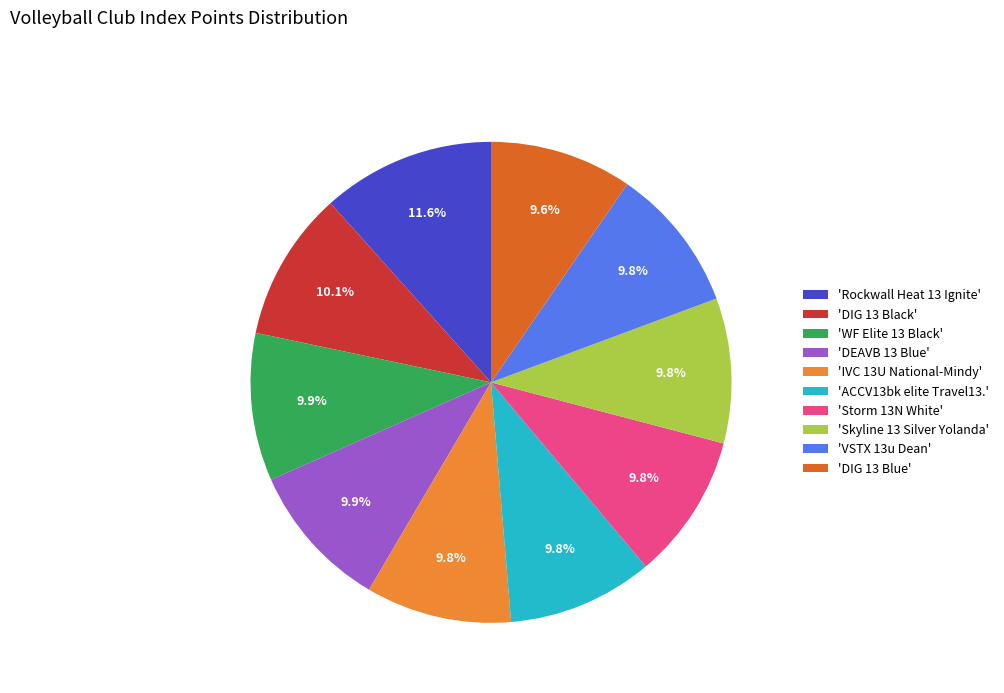

Which slice is the largest?

'Rockwall Heat 13 Ignite'